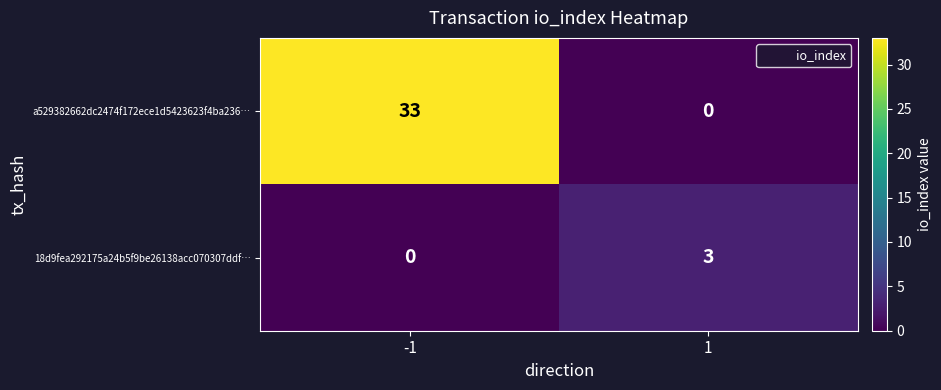

Reading right to left, transcribe all the data shown in this chart.

a529382662dc2474f172ece1d5423623f4ba236…: 1=0	-1=33
18d9fea292175a24b5f9be26138acc070307ddf…: 1=3	-1=0